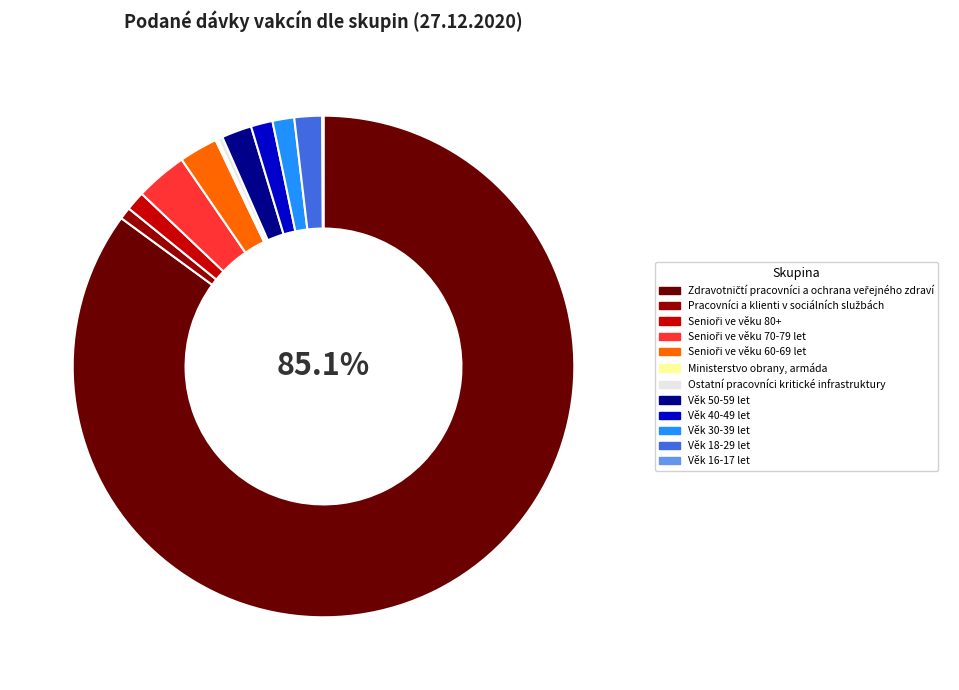

Which has a higher value, Věk 30-39 let or Věk 50-59 let?

Věk 50-59 let